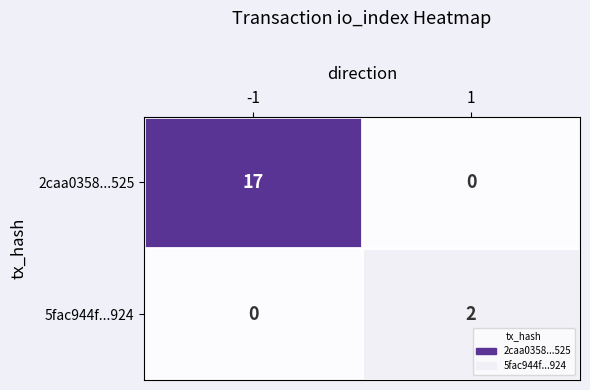

What is the sum of all 2caa0358...525 values?

17